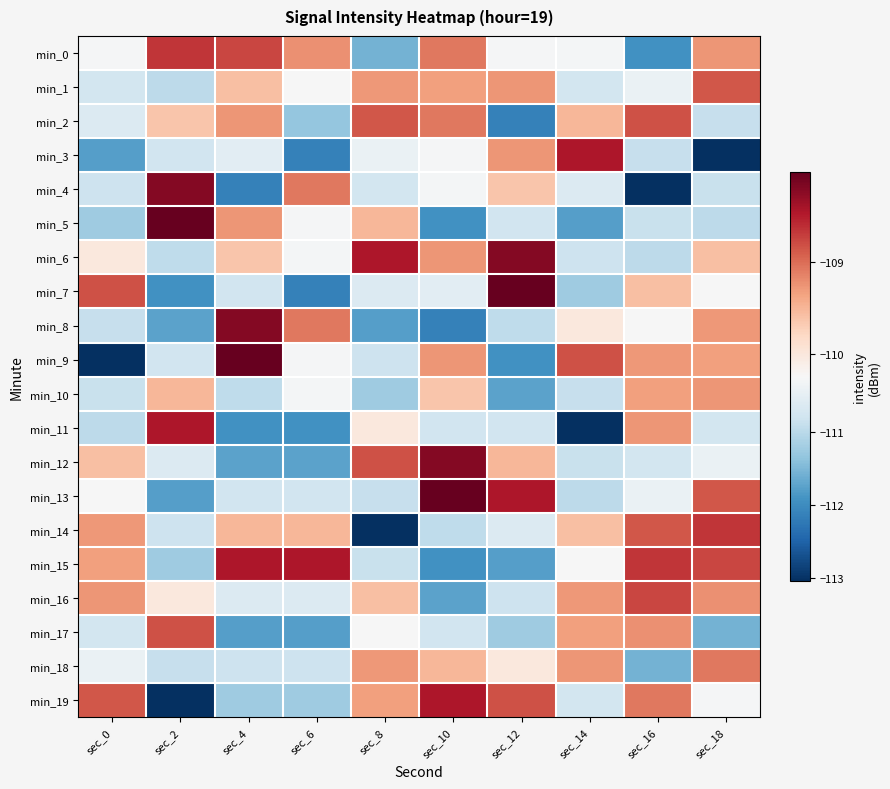

Which series has the largest total across all categories?

min_6